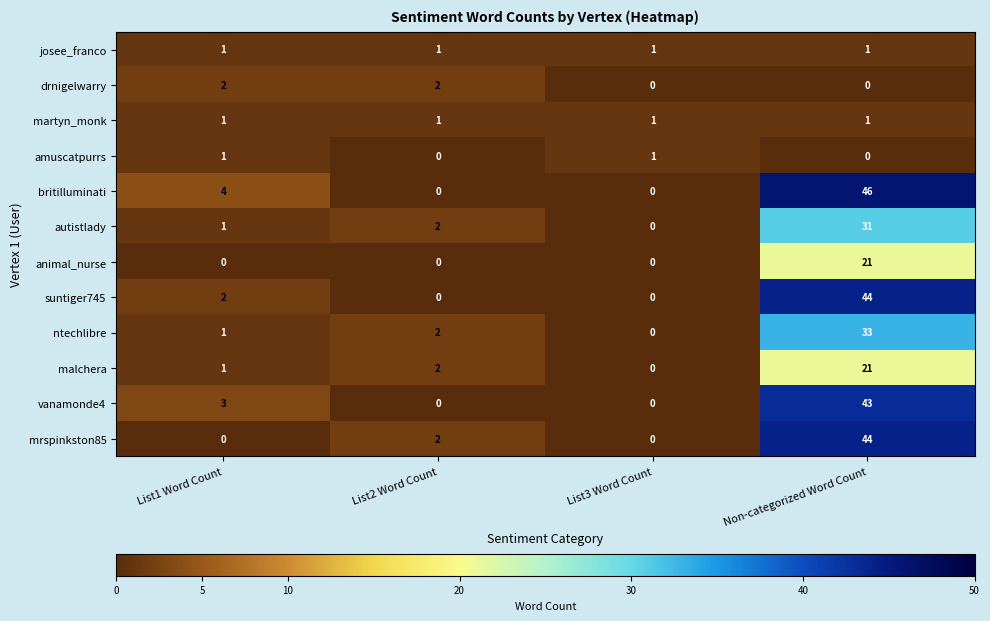

Count the animal_nurse values in the range 0 to 21.

4